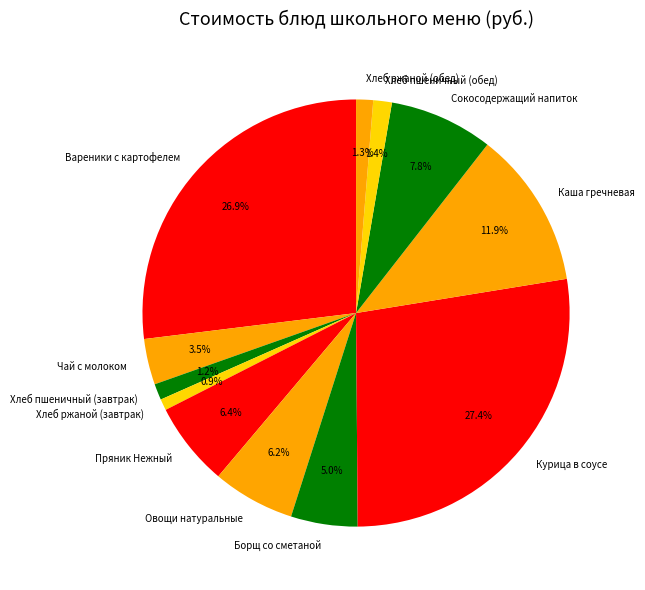

Is there a majority slice in this chart?

No